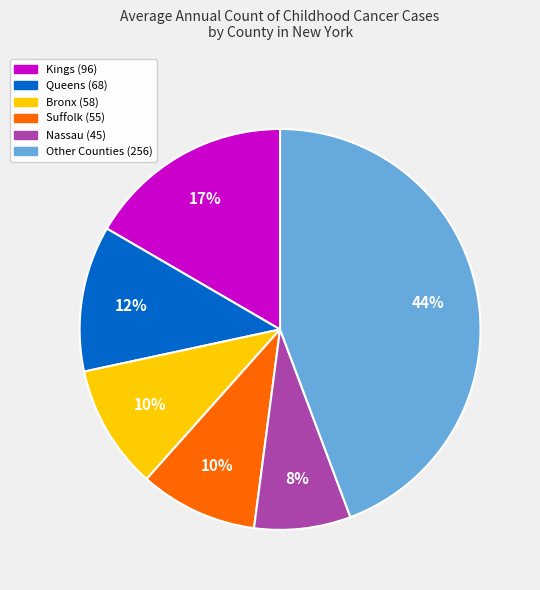

To the nearest percent, what is the average slice percentage?

17%